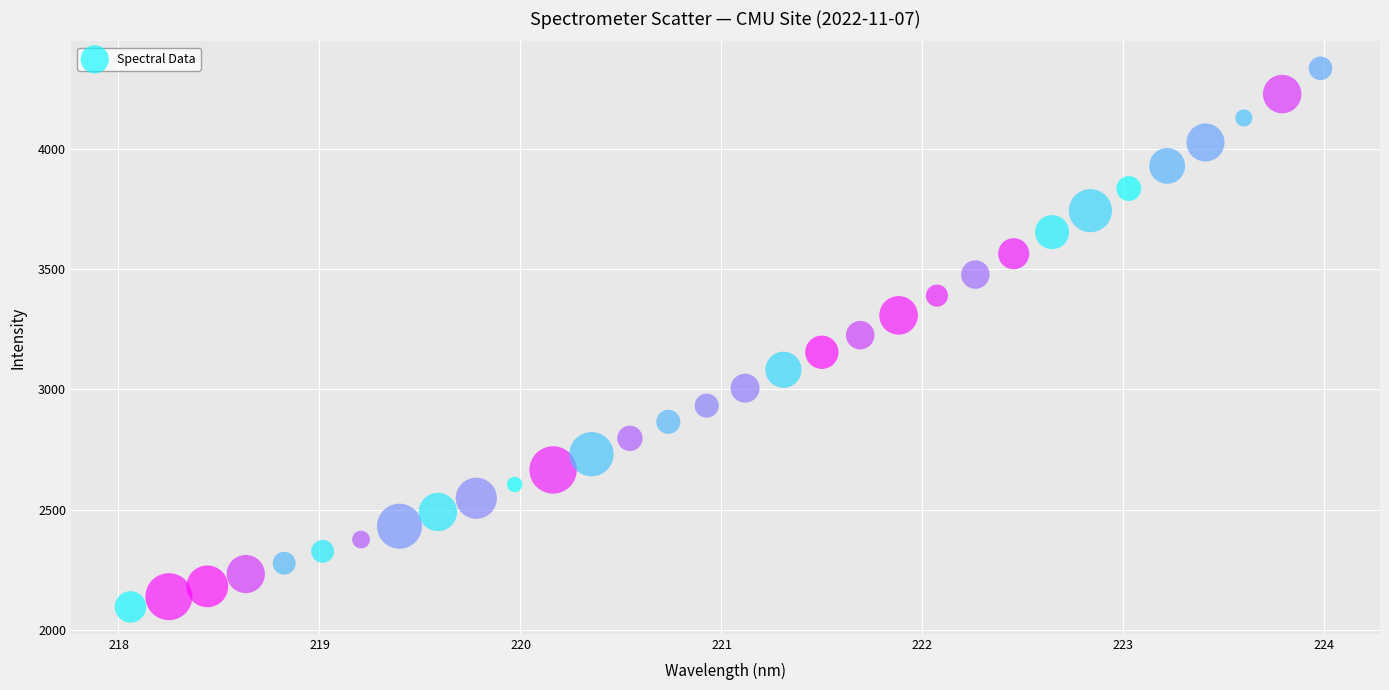

What is the range of X values (max minus min)?

5.9